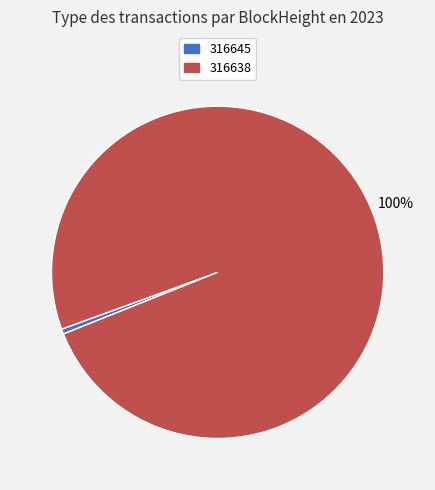

How many segments does this pie chart have?

2